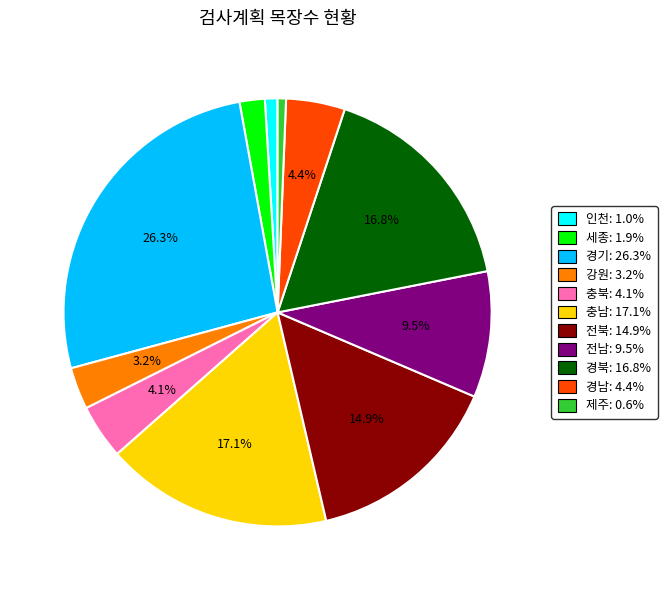

Between 세종 and 충북, which is larger?

충북